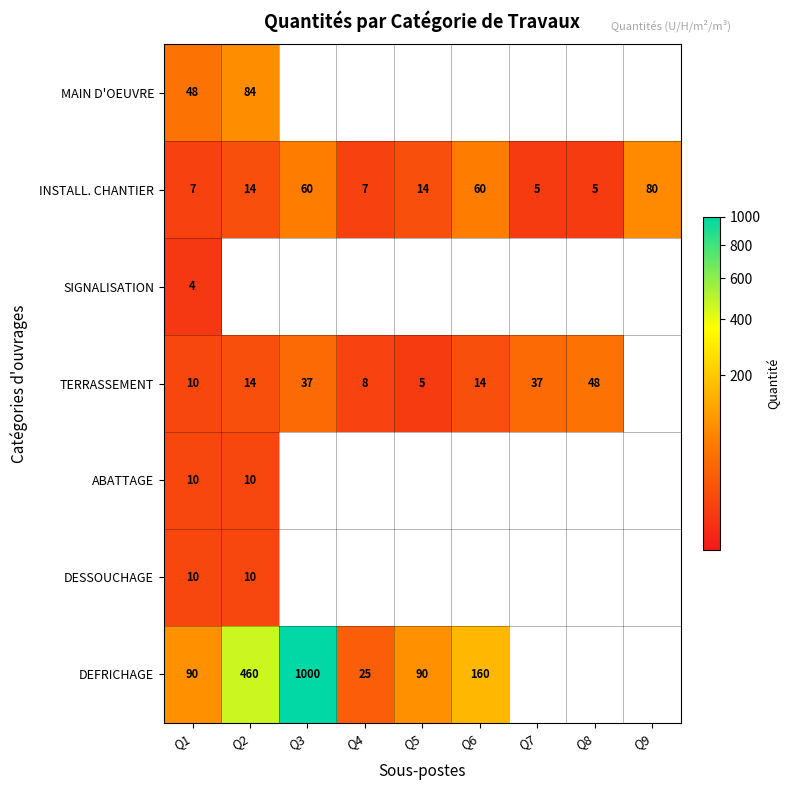

At how many categories does at least one series exceed 230?

2